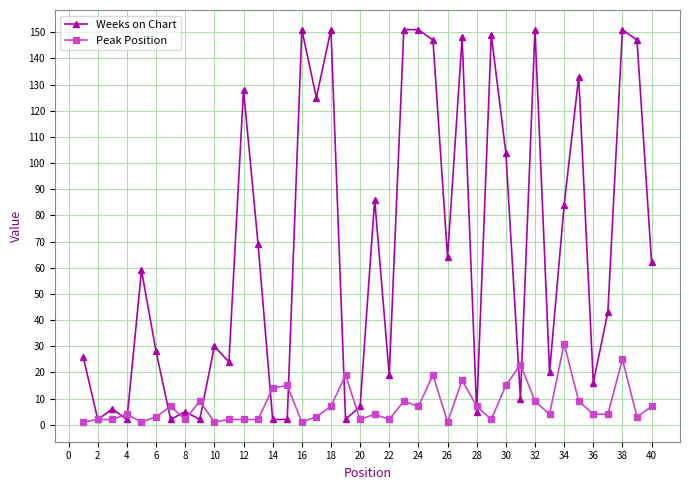

Which series has the largest total across all categories?

Weeks on Chart